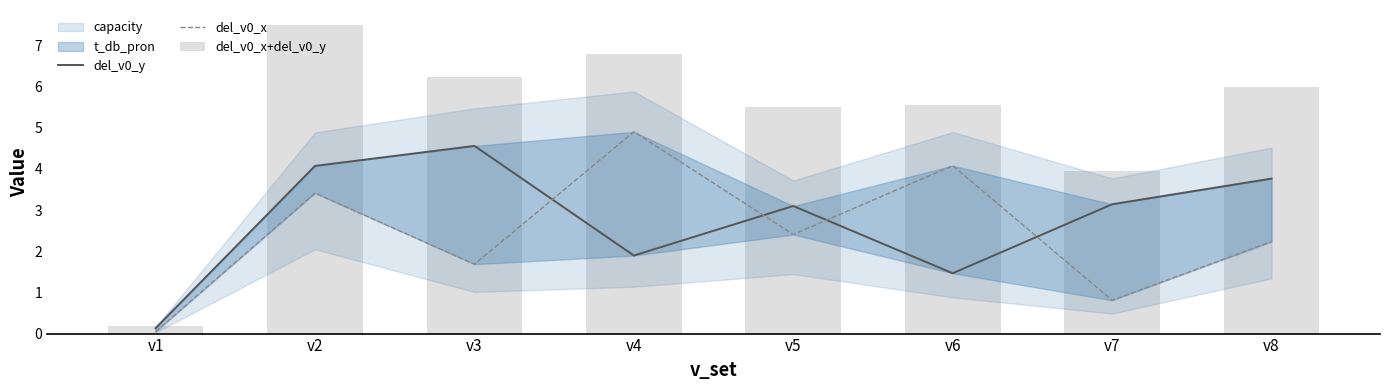

Reading right to left, what are all the values shown in this chart?

del_v0_y: 3.8	3.1	1.5	3.1	1.9	4.6	4.1	0.1
del_v0_x: 2.2	0.8	4.1	2.4	4.9	1.7	3.4	0.0
del_v0_x+del_v0_y: 6.0	3.9	5.5	5.5	6.8	6.2	7.5	0.2